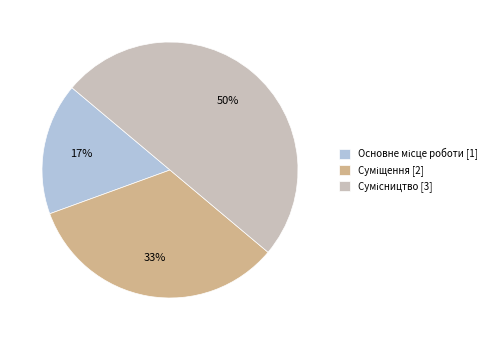

To the nearest percent, what is the difference between the largest and smallest slice percentages?

33%